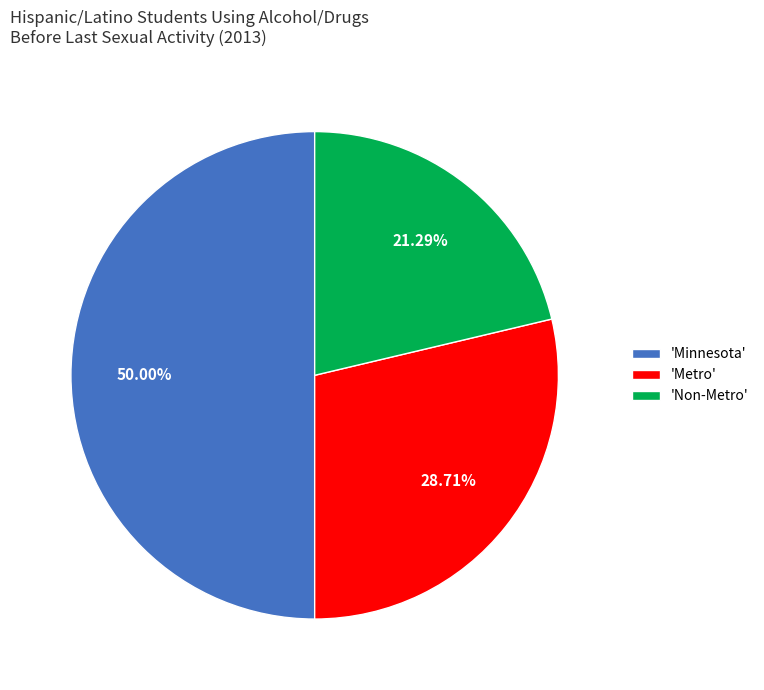

Approximately how many times larger is the value at 'Metro' compared to 'Minnesota'?

0.6